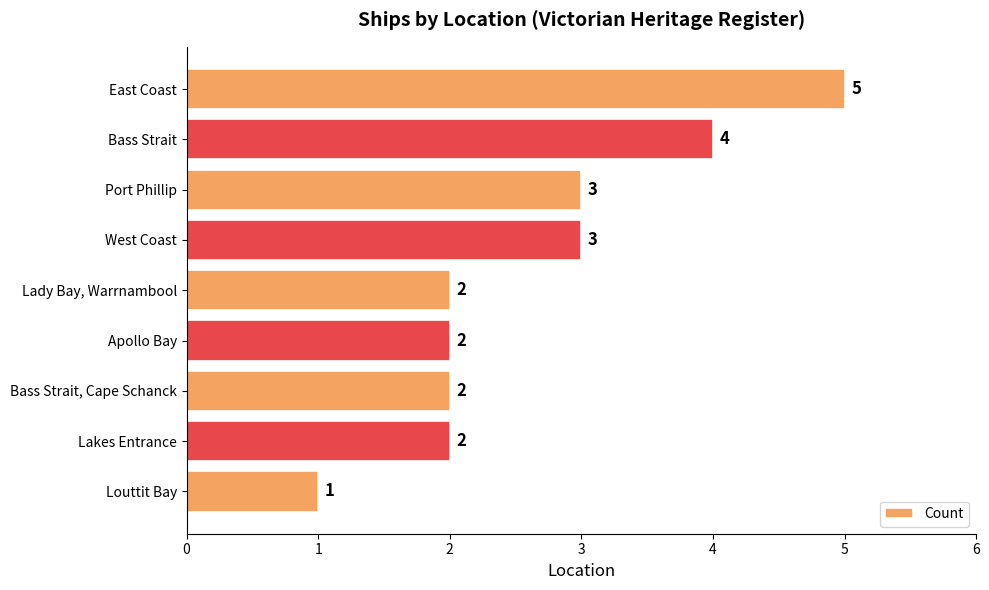

True or false: the data shows 4 at Bass Strait.

True